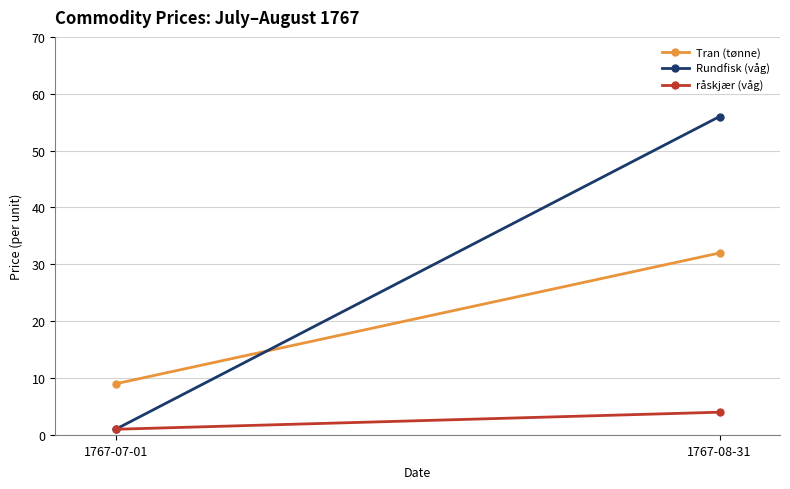

At which label does råskjær (våg) reach its minimum?

1767-07-01